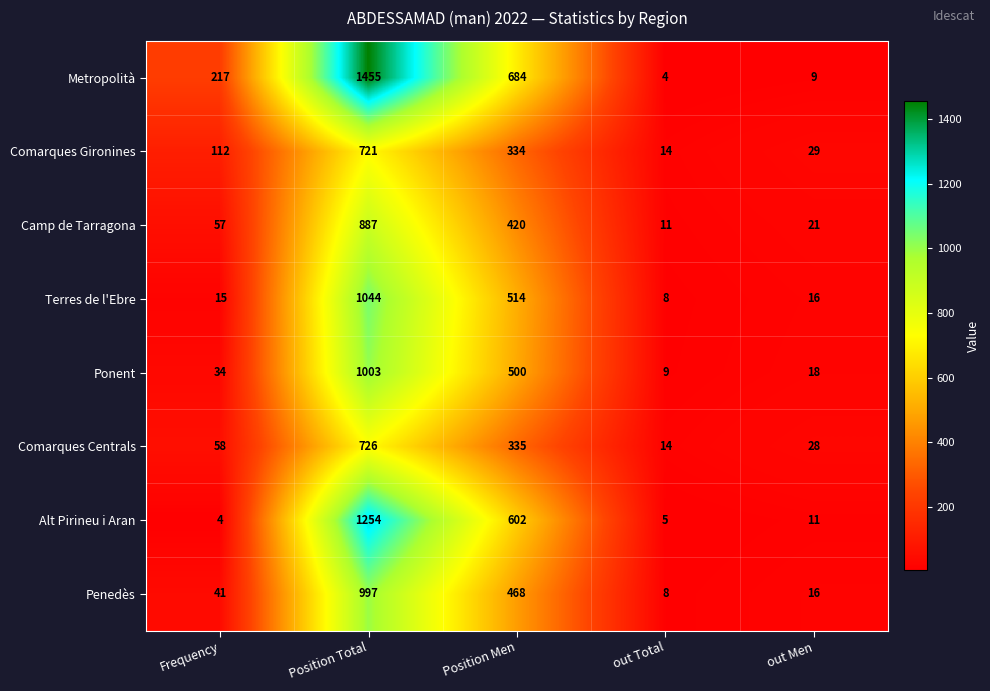

What is the minimum value for Penedès?

8